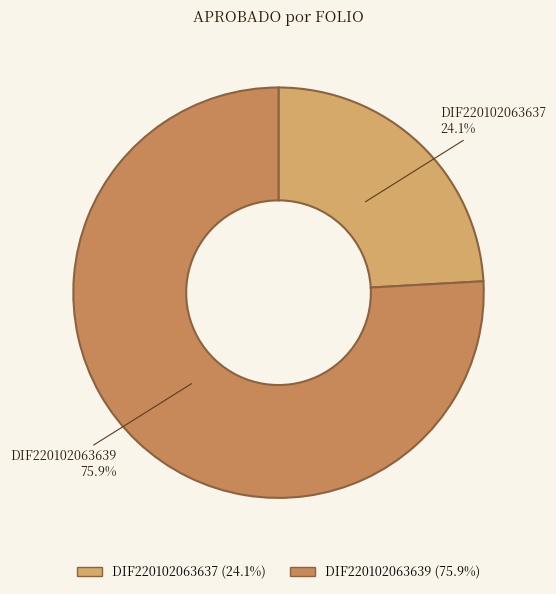

Between DIF220102063637 and DIF220102063639, which is larger?

DIF220102063639